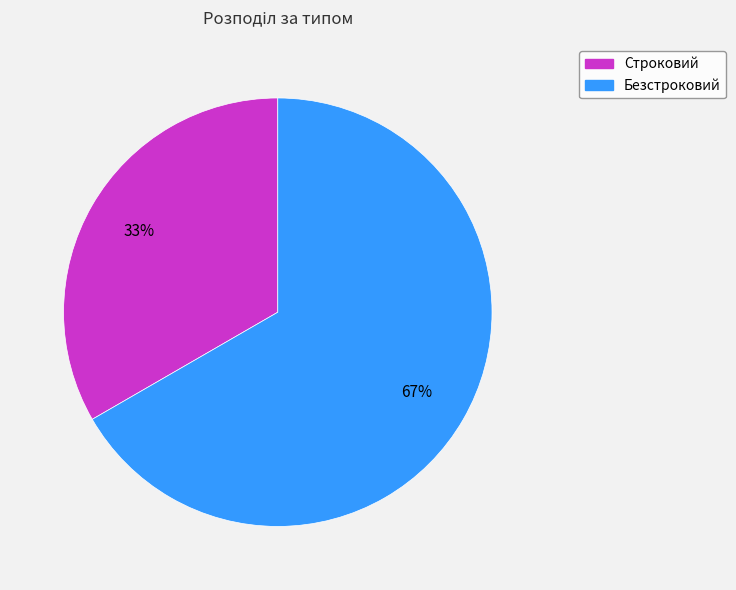

Does any single category account for the majority?

Yes